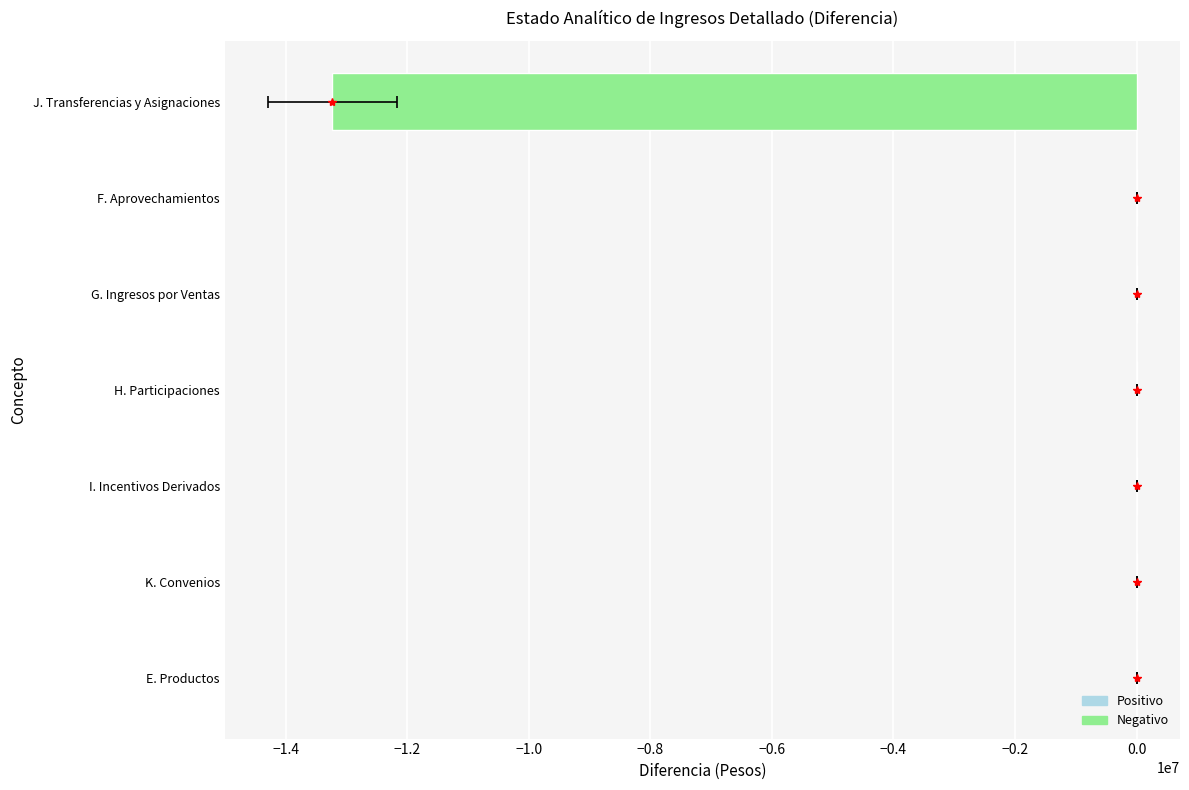

How many bars are there in total?

7